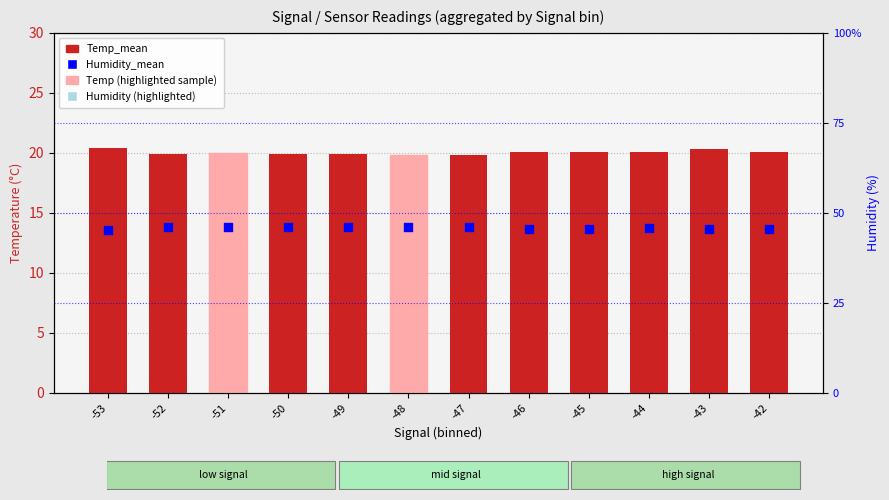

Which series has the largest total across all categories?

Humidity_mean